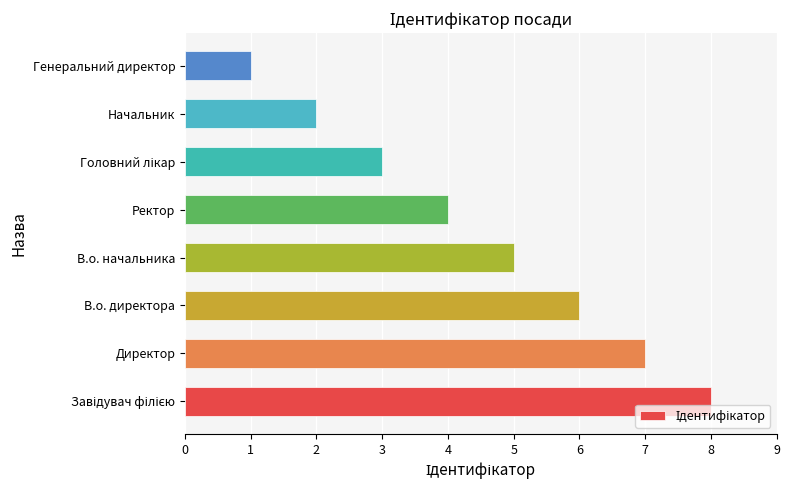

Reading top to bottom, list all the values displayed in this chart.

1	2	3	4	5	6	7	8